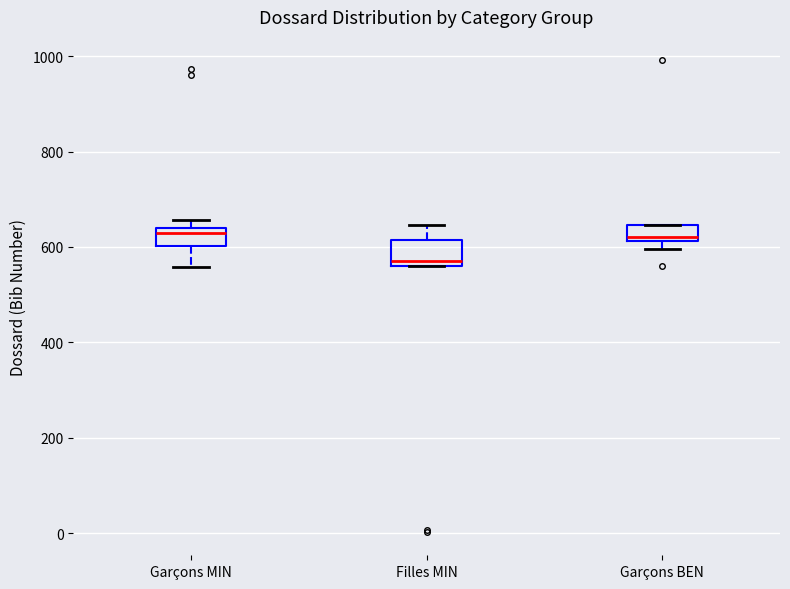

Reading left to right, read every box against the y-axis: the position of its median line, the range the box covers, and the ends of its whiskers. The values are not printed on the chart, so give them approximately, as read against the axis.

Garçons MIN: median 640 (just below the box's upper edge), box 600 to 640, whiskers 560 to 660
Filles MIN: median 580, box 560 to 620, whiskers 560 to 640
Garçons BEN: median 620 (just above the box's lower edge), box 620 to 640, whiskers 600 to 640